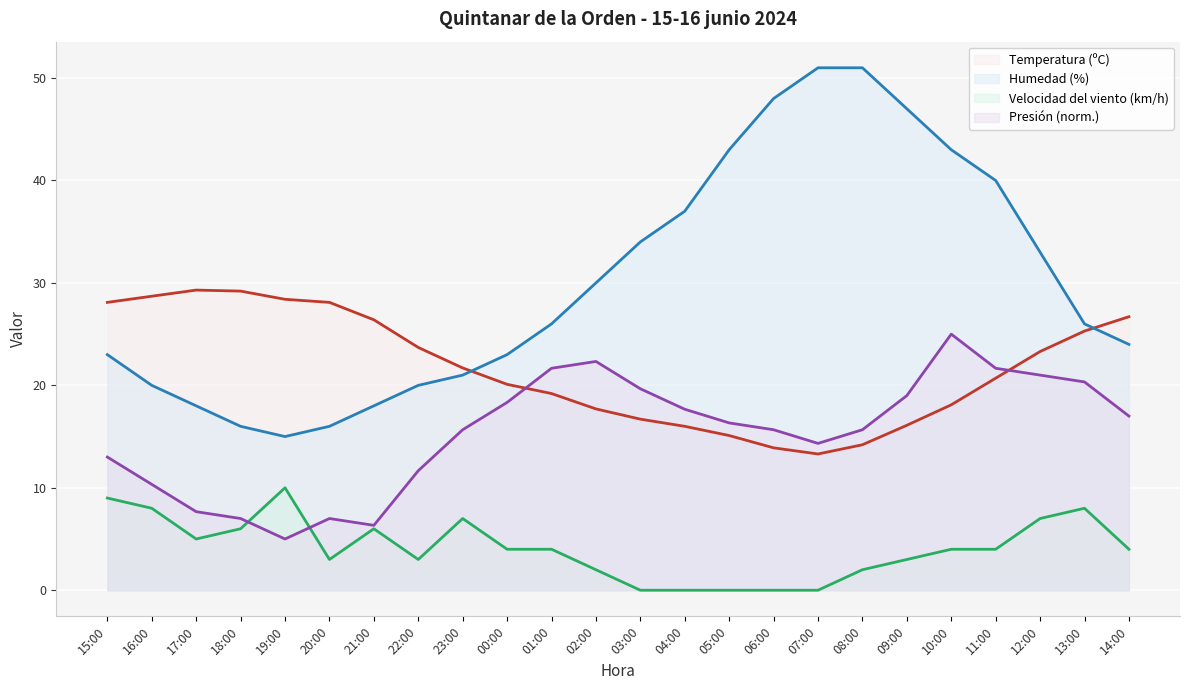

Where does the Humedad (%) series first go above 26?

02:00